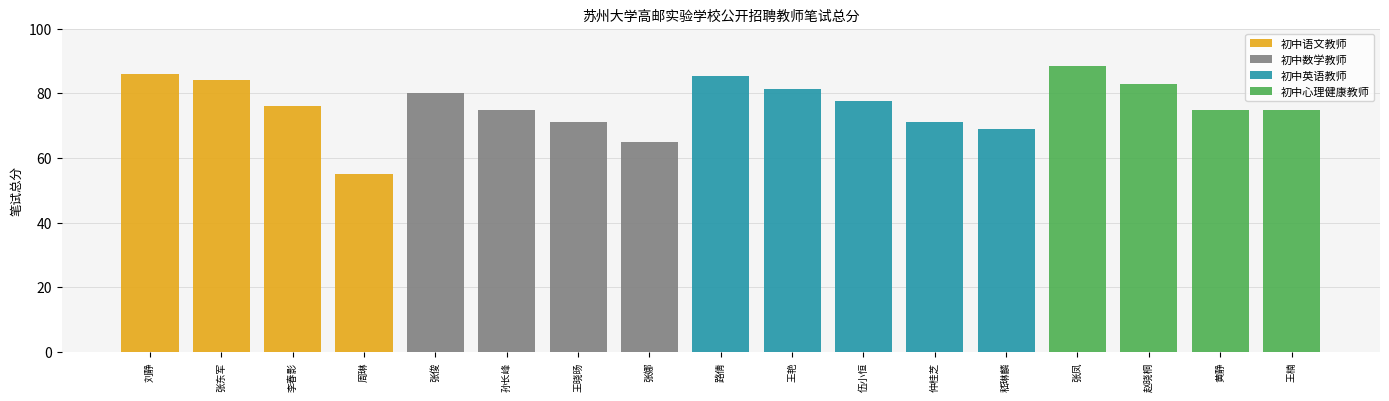

The 初中语文教师 series shows 0.0 at 王楠. True or false?

True